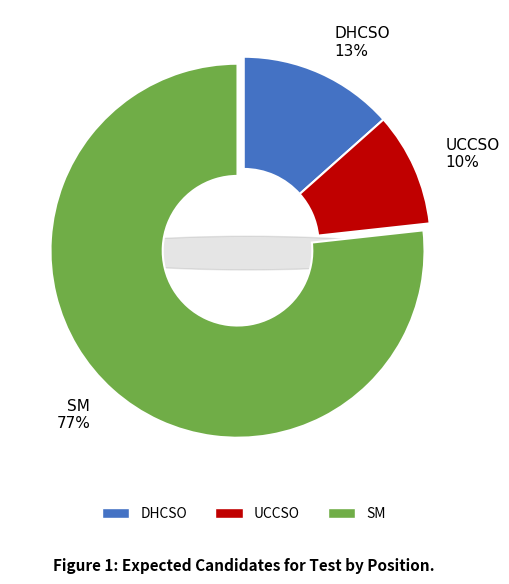

To the nearest percent, what is the average slice percentage?

33%